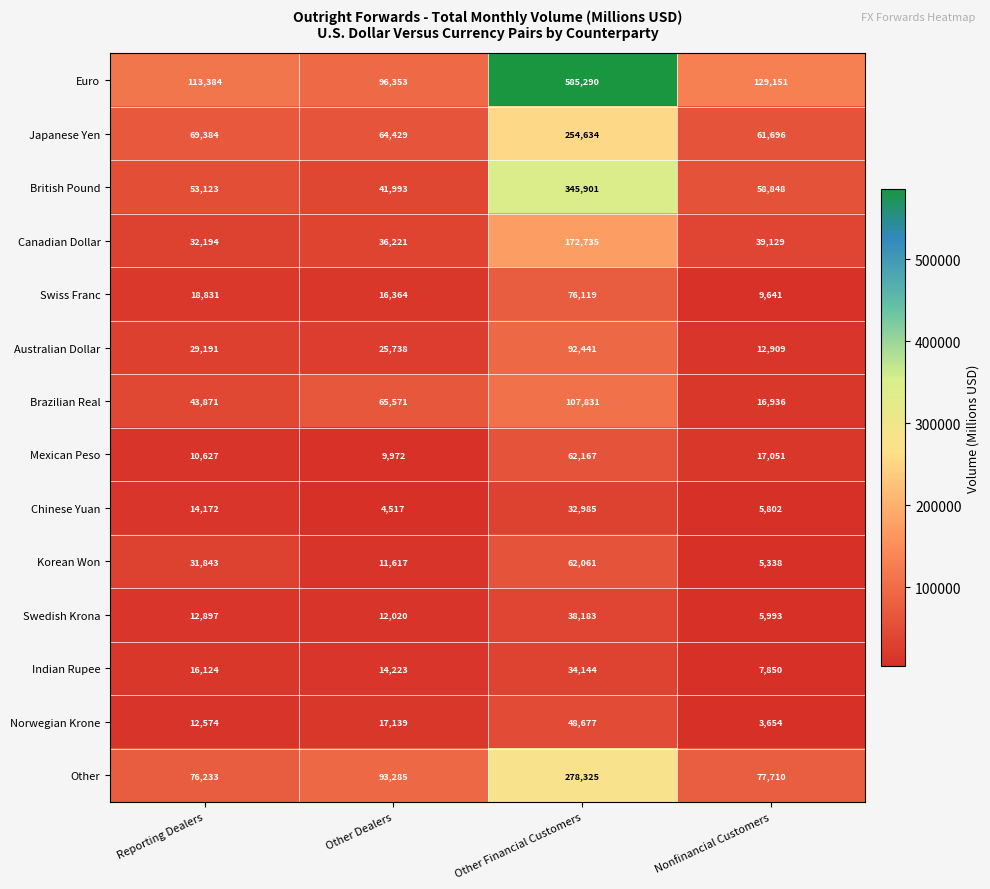

What is the maximum value for Swiss Franc?

76119